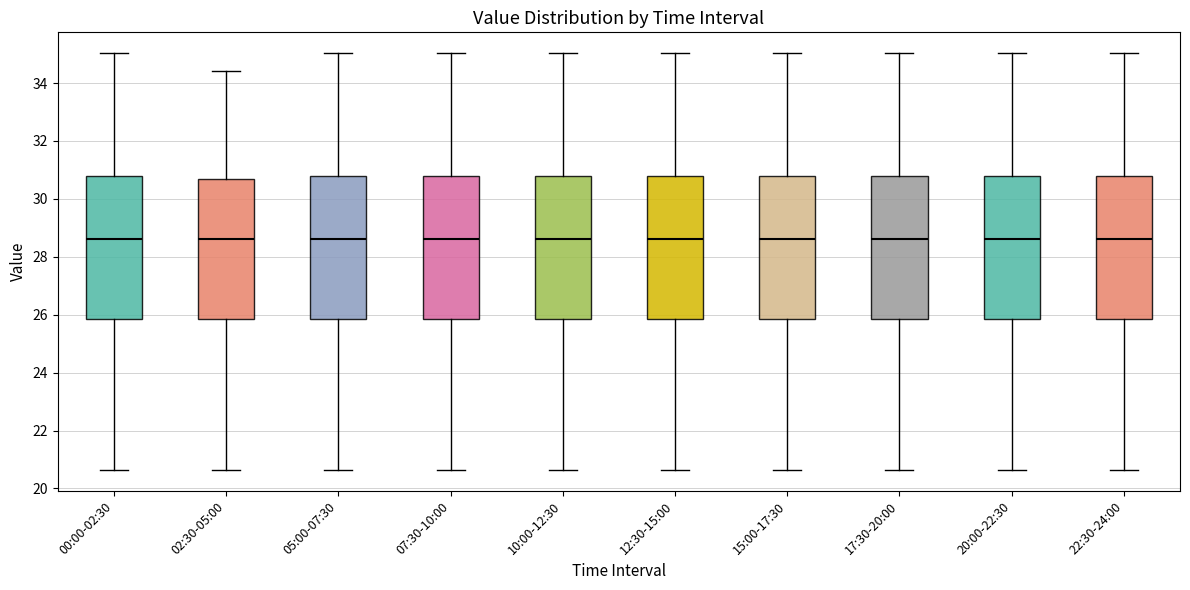

Reading left to right, read every box against the y-axis: the position of its median line, the range the box covers, and the ends of its whiskers. The values are not printed on the chart, so give them approximately, as read against the axis.

00:00-02:30: median 28.6, box 25.8 to 30.8, whiskers 20.6 to 35.0
02:30-05:00: median 28.6, box 25.8 to 30.8, whiskers 20.6 to 34.4
05:00-07:30: median 28.6, box 25.8 to 30.8, whiskers 20.6 to 35.0
07:30-10:00: median 28.6, box 25.8 to 30.8, whiskers 20.6 to 35.0
10:00-12:30: median 28.6, box 25.8 to 30.8, whiskers 20.6 to 35.0
12:30-15:00: median 28.6, box 25.8 to 30.8, whiskers 20.6 to 35.0
15:00-17:30: median 28.6, box 25.8 to 30.8, whiskers 20.6 to 35.0
17:30-20:00: median 28.6, box 25.8 to 30.8, whiskers 20.6 to 35.0
20:00-22:30: median 28.6, box 25.8 to 30.8, whiskers 20.6 to 35.0
22:30-24:00: median 28.6, box 25.8 to 30.8, whiskers 20.6 to 35.0